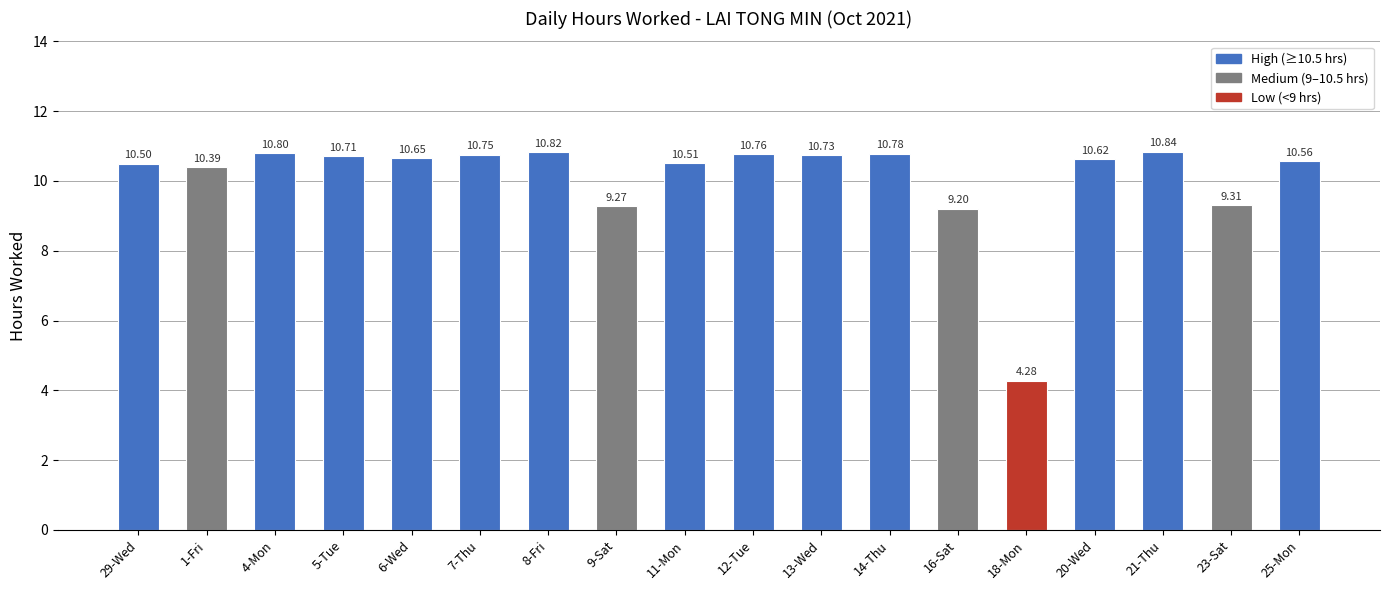

How many values exceed 10?

14